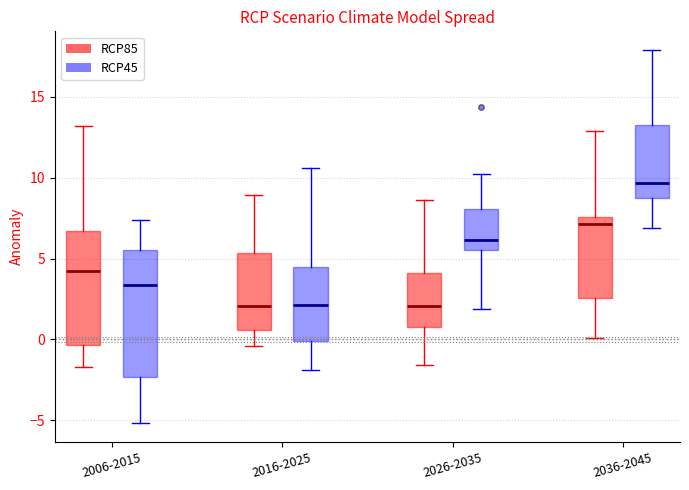

Reading left to right, read every box against the y-axis: the position of its median line, the range the box covers, and the ends of its whiskers. The values are not printed on the chart, so give them approximately, as read against the axis.

2006-2015 (RCP85): median 4.5, box -0.5 to 6.5, whiskers -1.5 to 13.0
2006-2015 (RCP45): median 3.5, box -2.5 to 5.5, whiskers -5.0 to 7.5
2016-2025 (RCP85): median 2.0, box 0.5 to 5.5, whiskers -0.5 to 9.0
2016-2025 (RCP45): median 2.0, box 0.0 to 4.5, whiskers -2.0 to 10.5
2026-2035 (RCP85): median 2.0, box 1.0 to 4.0, whiskers -1.5 to 8.5
2026-2035 (RCP45): median 6.0, box 5.5 to 8.0, whiskers 2.0 to 10.0
2036-2045 (RCP85): median 7.0, box 2.5 to 7.5, whiskers 0.0 to 13.0
2036-2045 (RCP45): median 9.5, box 9.0 to 13.5, whiskers 7.0 to 18.0